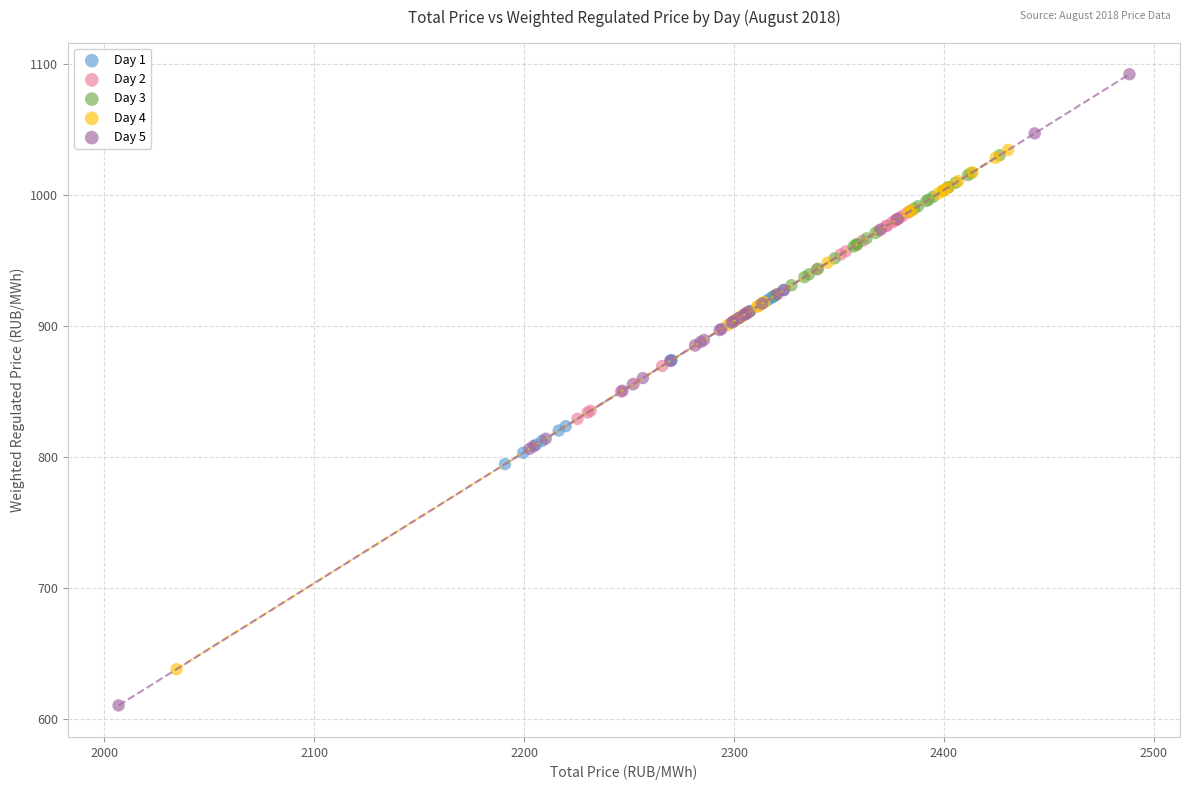

Which series contains the highest Y value?

Day 5